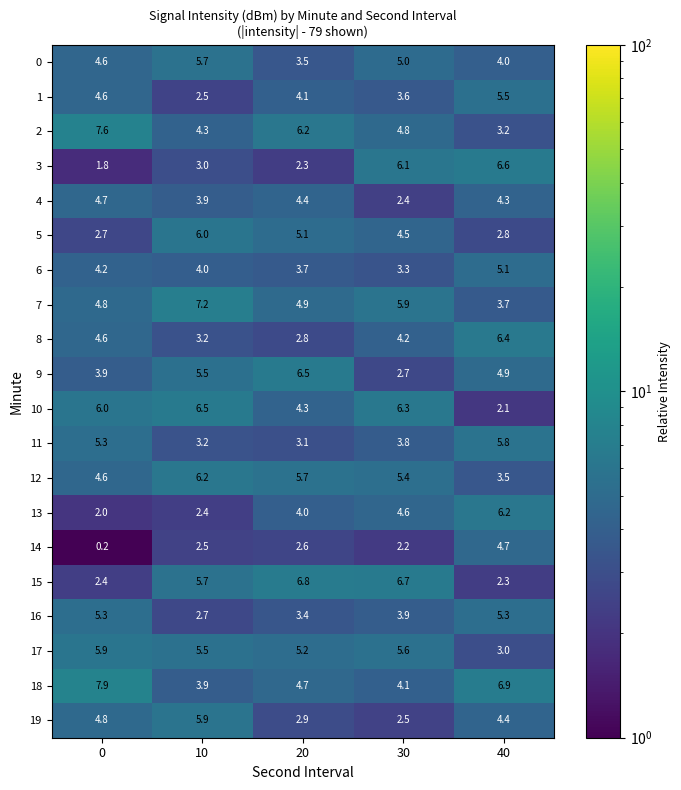

The value of 8 at 10 is 3.2. True or false?

True